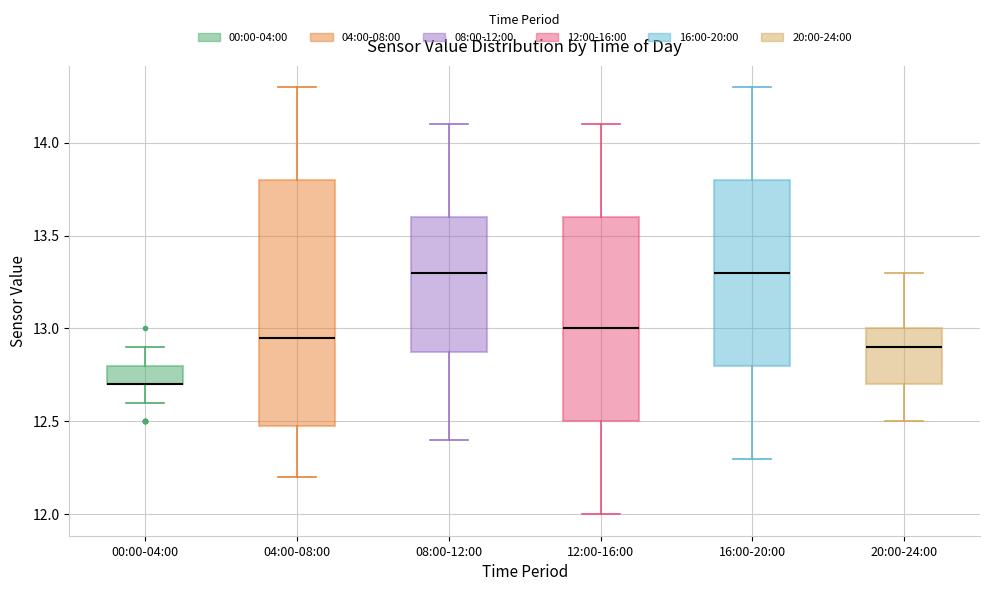

Reading left to right, transcribe this box plot: for each box, give where its median line is, the range the box spans, and where its two whiskers end, as read against the y-axis. The values are not printed on the chart, so give them approximately, as read against the axis.

00:00-04:00: median 12.70 (drawn on the box's lower edge), box 12.70 to 12.80, whiskers 12.60 to 12.90
04:00-08:00: median 12.95, box 12.50 to 13.80, whiskers 12.20 to 14.30
08:00-12:00: median 13.30, box 12.90 to 13.60, whiskers 12.40 to 14.10
12:00-16:00: median 13.00, box 12.50 to 13.60, whiskers 12.00 to 14.10
16:00-20:00: median 13.30, box 12.80 to 13.80, whiskers 12.30 to 14.30
20:00-24:00: median 12.90, box 12.70 to 13.00, whiskers 12.50 to 13.30